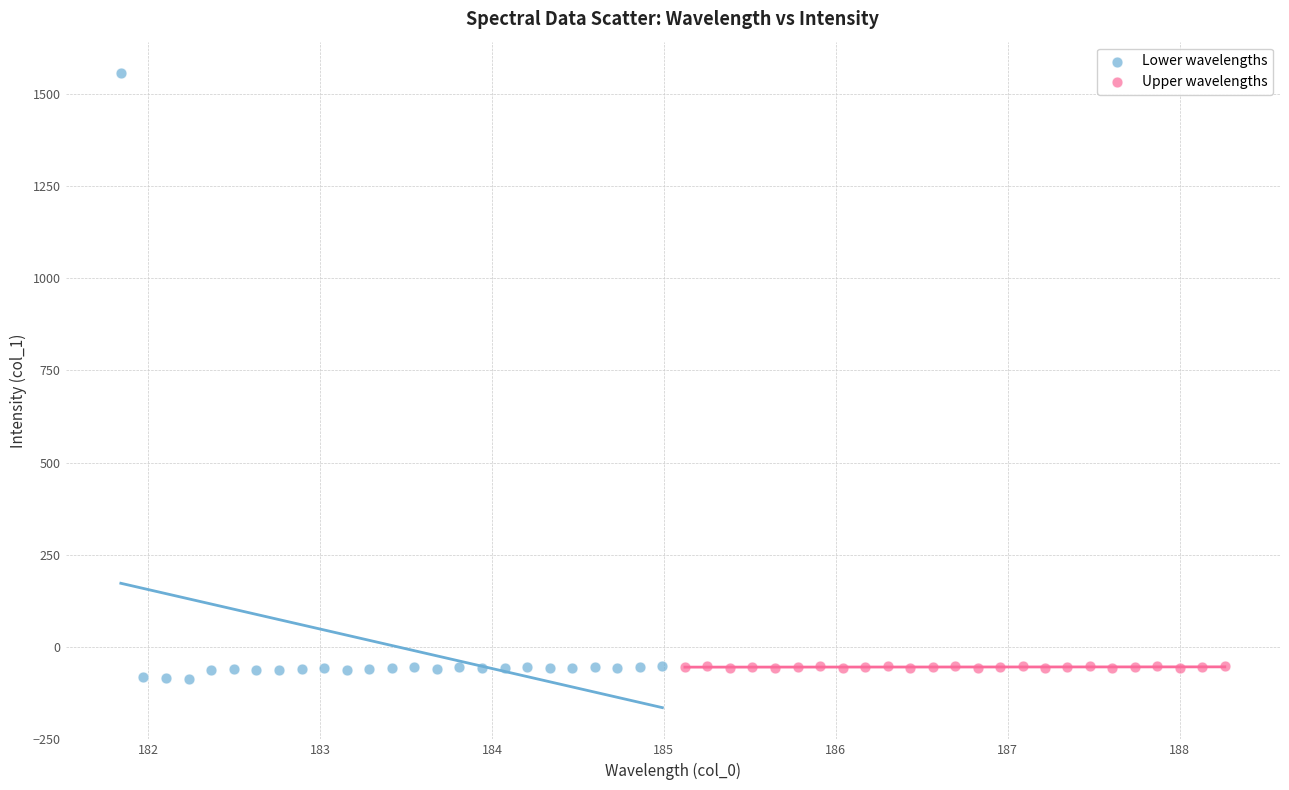

Which series has the largest Y range (max minus min)?

Lower wavelengths